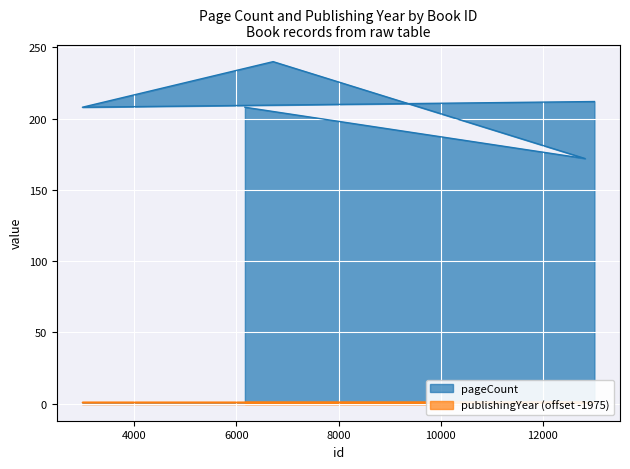

At which label does the data first exceed 208?

6720